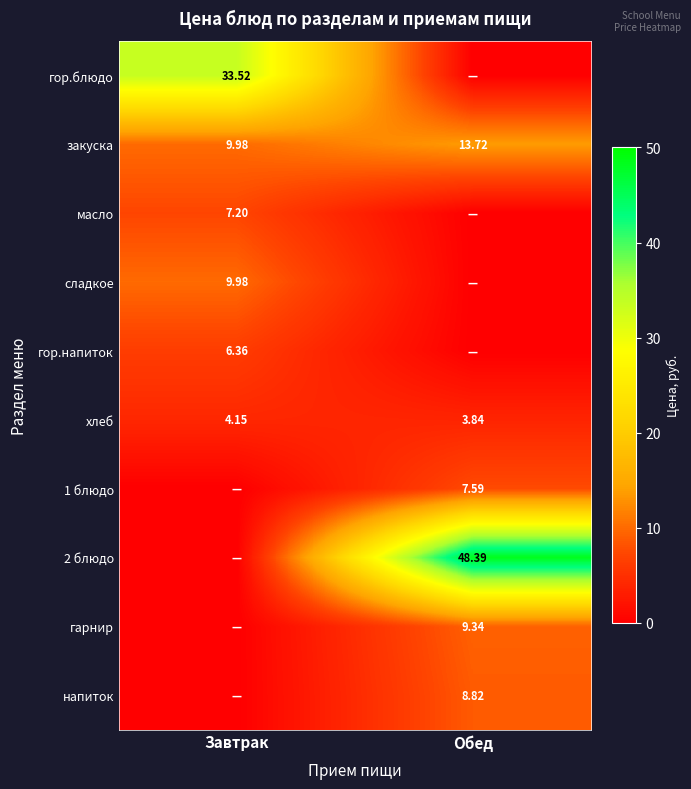

What is the sum of the закуска values at Обед and Завтрак?

23.7